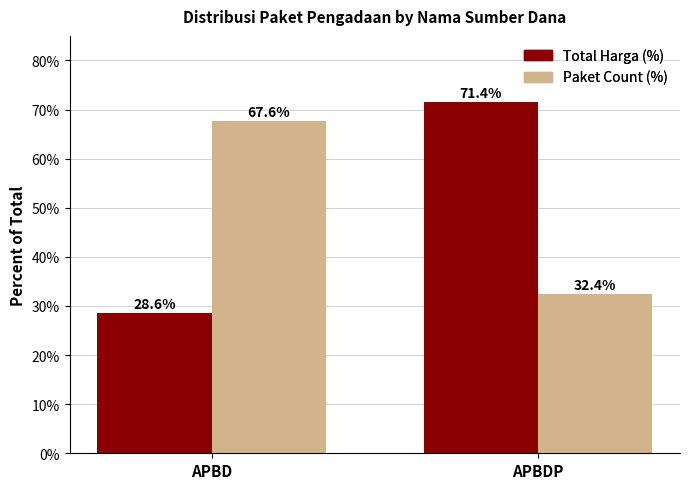

How many bars are there in each group?

2